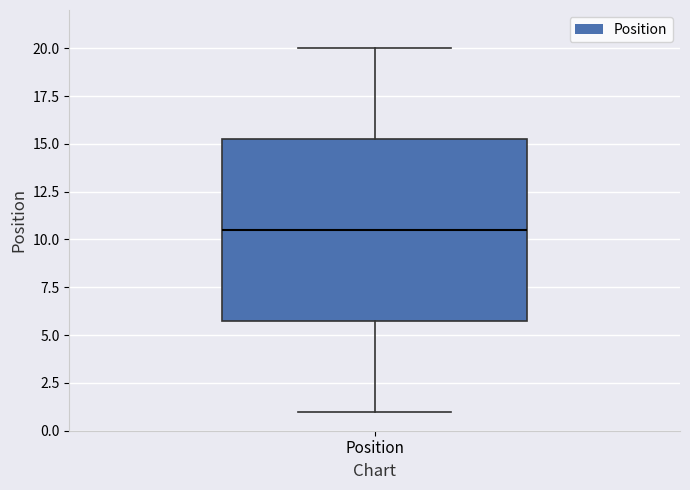

Where is the lower edge of the box for Position on the y-axis? The values are not printed on the chart, so give them approximately, as read against the axis.

6.0